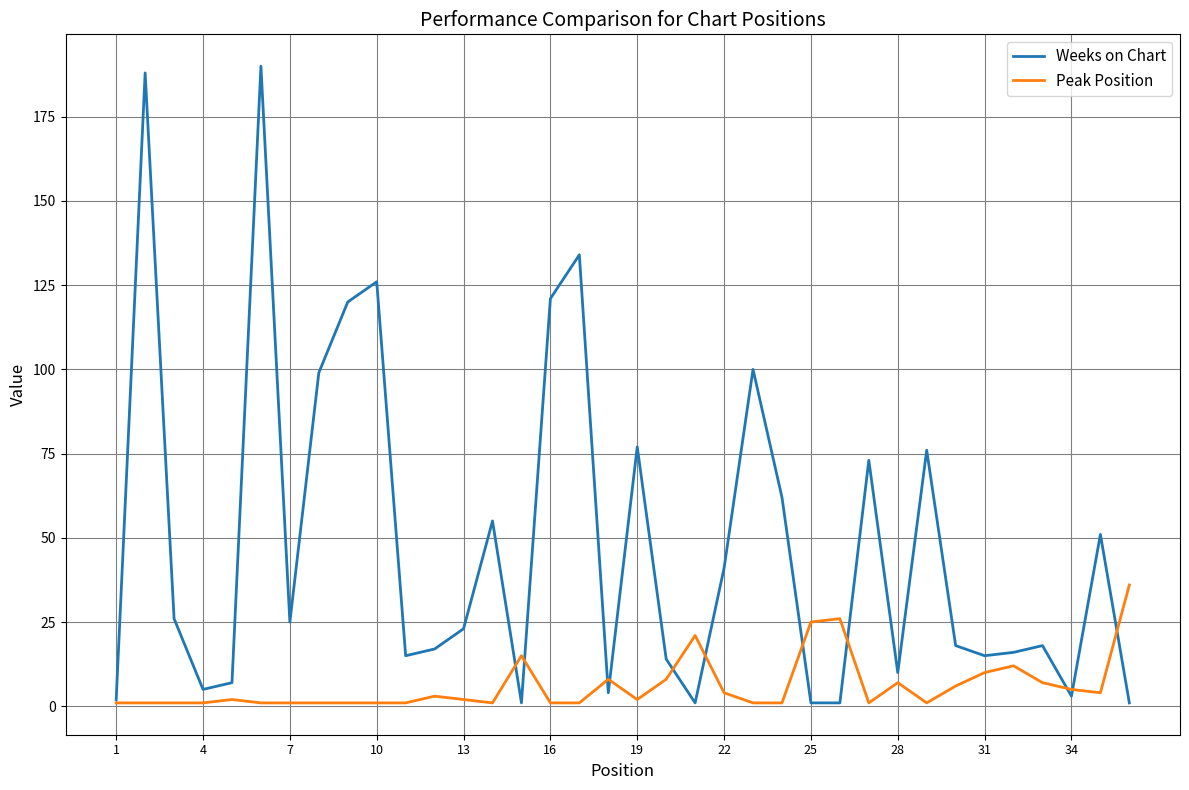

What is the difference between the maximum and second lowest values in the Weeks on Chart series?

189